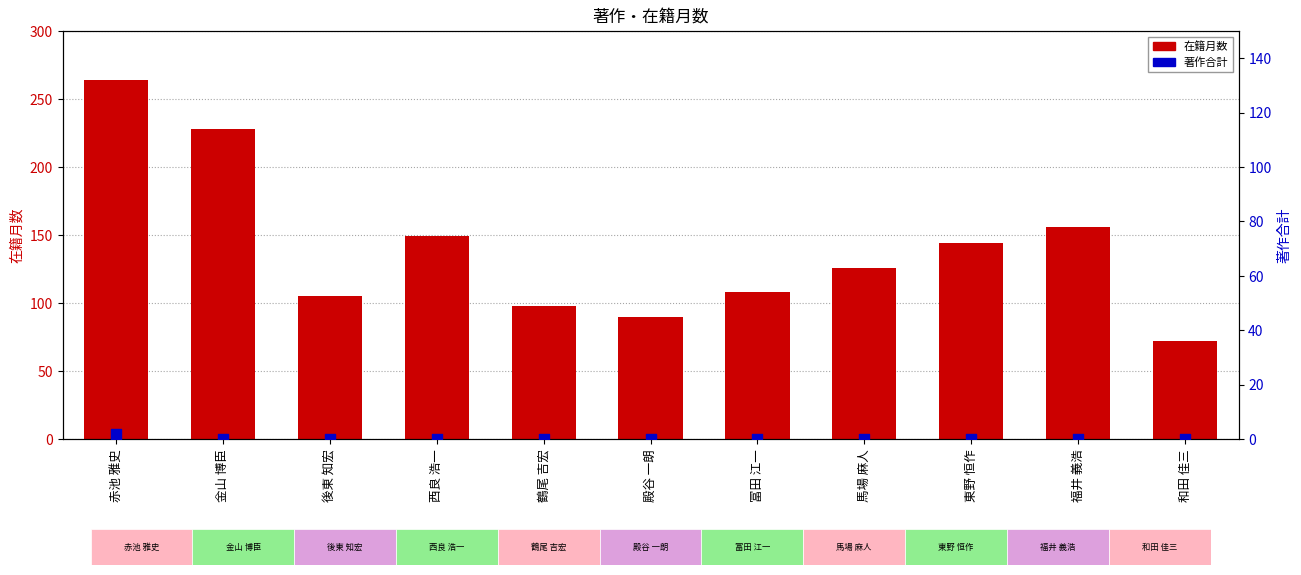

At which category is the sum across all series the highest?

赤池 雅史